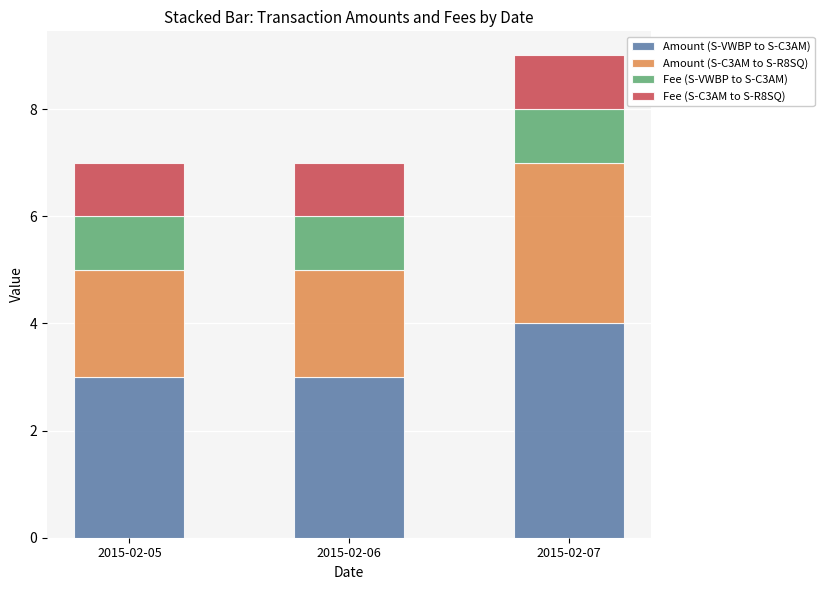

What is the total value across all series at 2015-02-06?

7